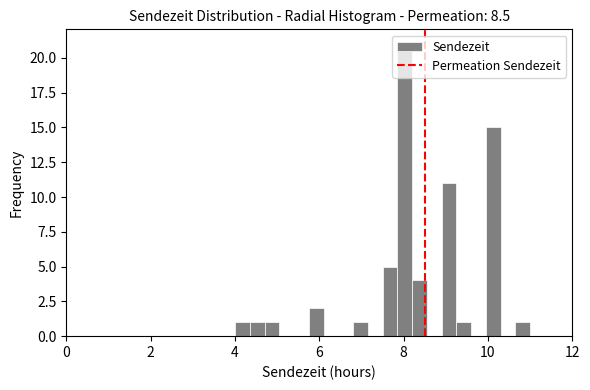

Read against the x-axis, roughly where is the centre of the tallest bar?

8.0